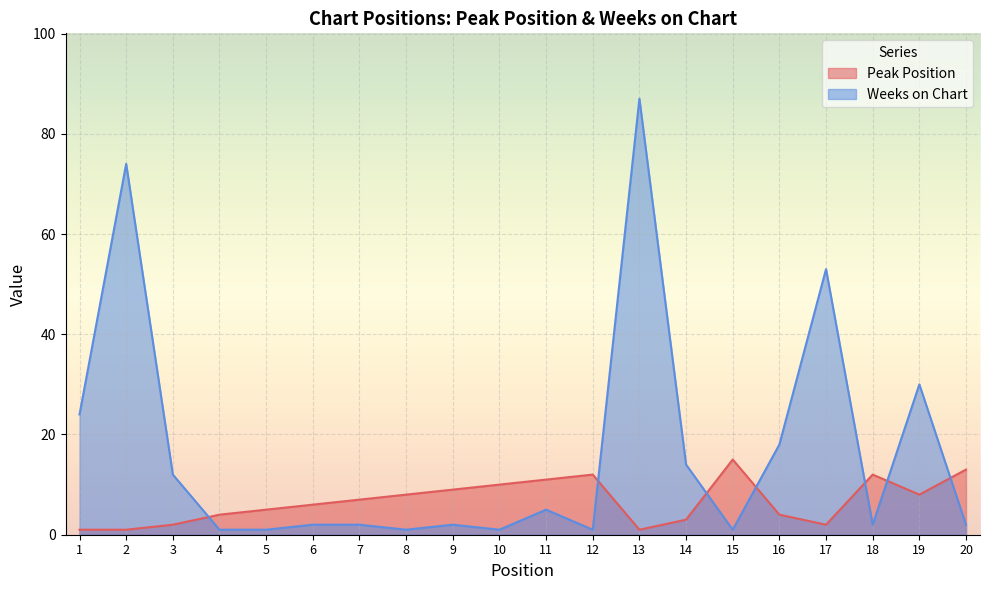

At 6, list the series in order from largest to smallest.

Peak Position, Weeks on Chart